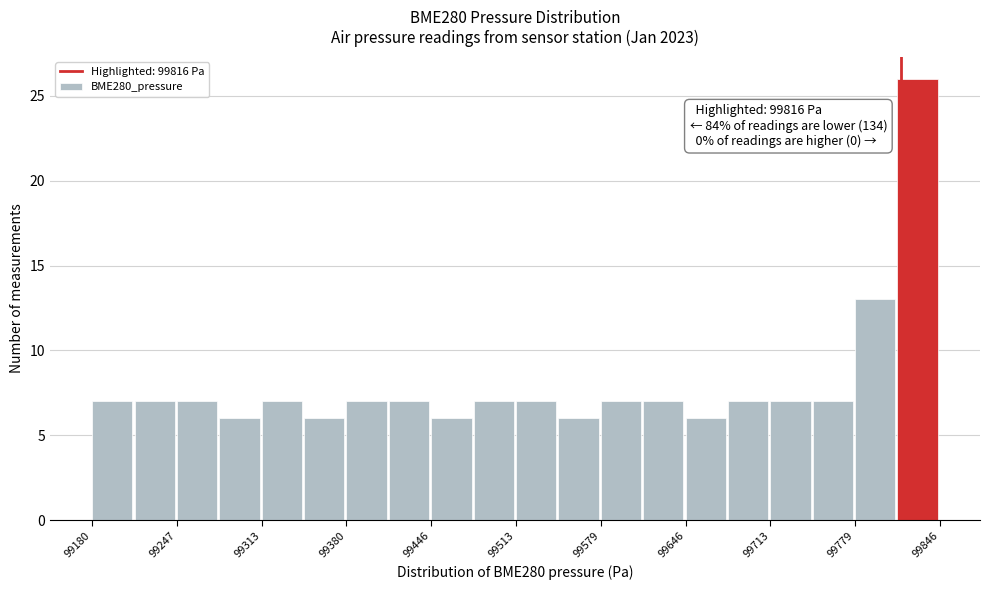

Around what value on the x-axis is the tallest bar? Give the approximate position of its centre, as read against the axis.

99830